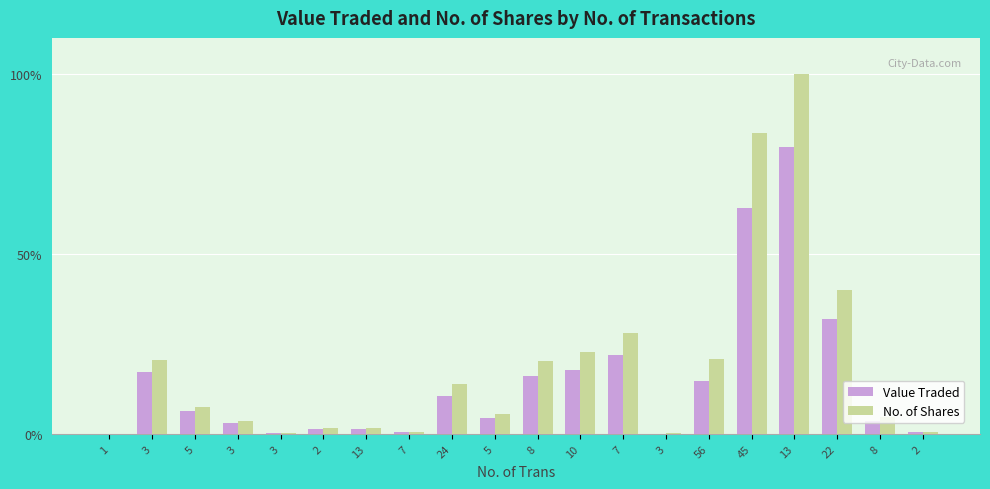

What is the total value across all series at 5?

13.8